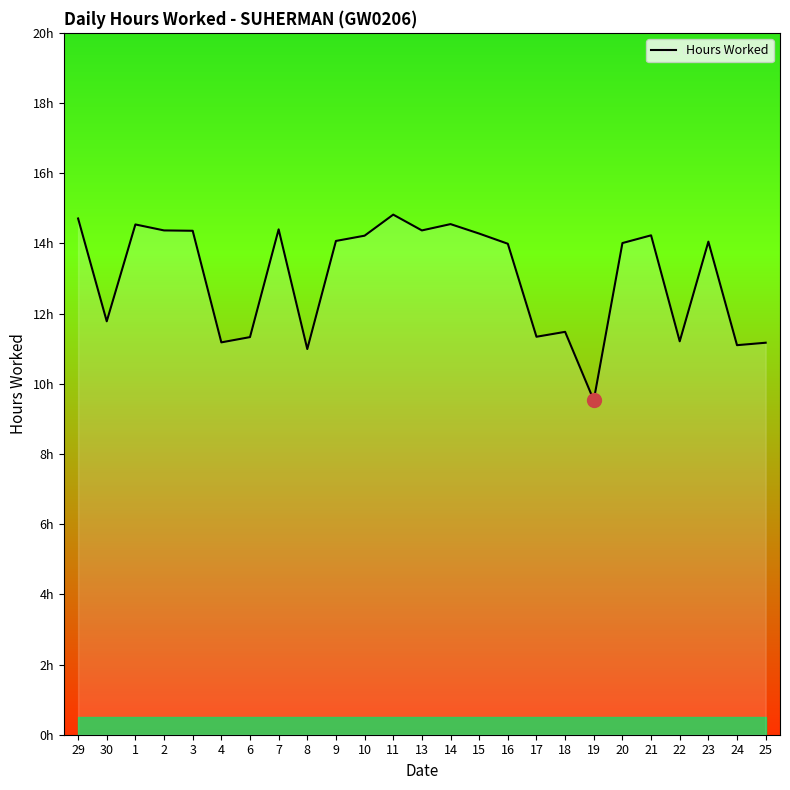

What is the ratio of the value at 2 to the value at 3?

1.0